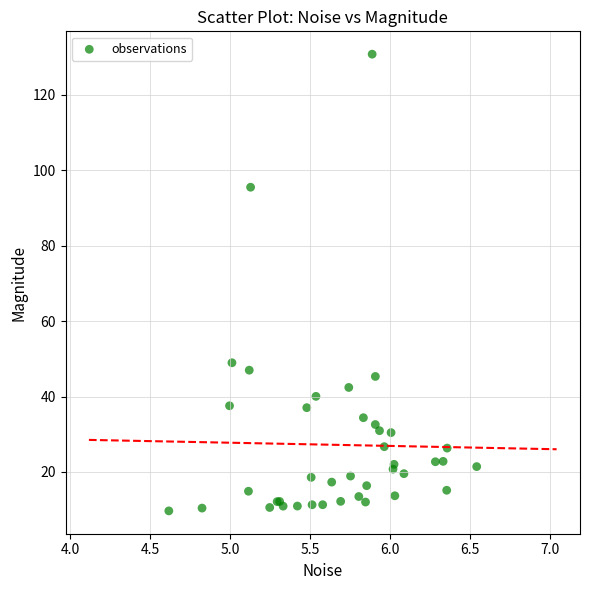

What Y value in the scatter plot is closest to 70?

49.0